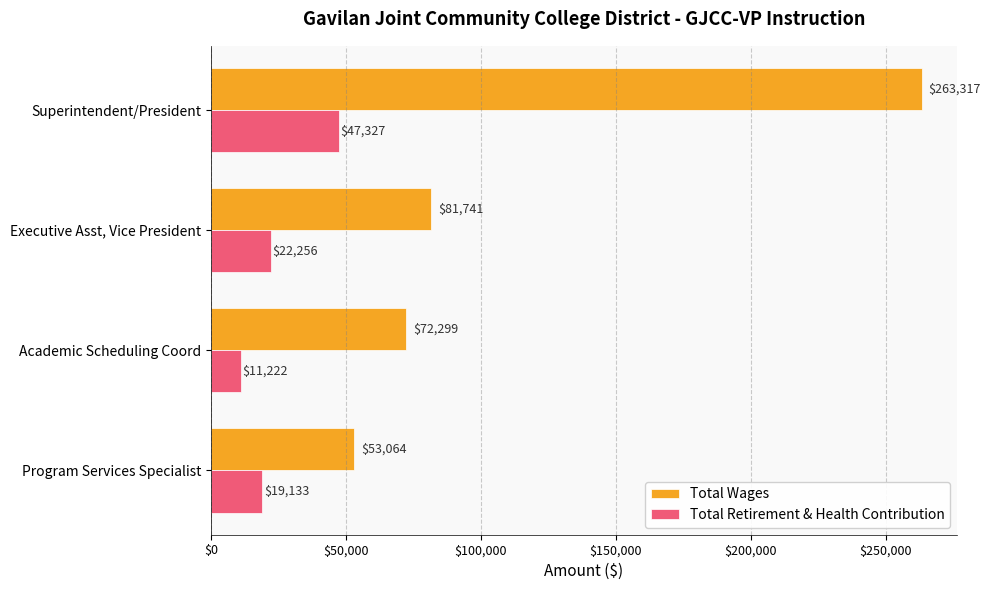

Which category has the lowest value across all series?

Academic Scheduling Coord